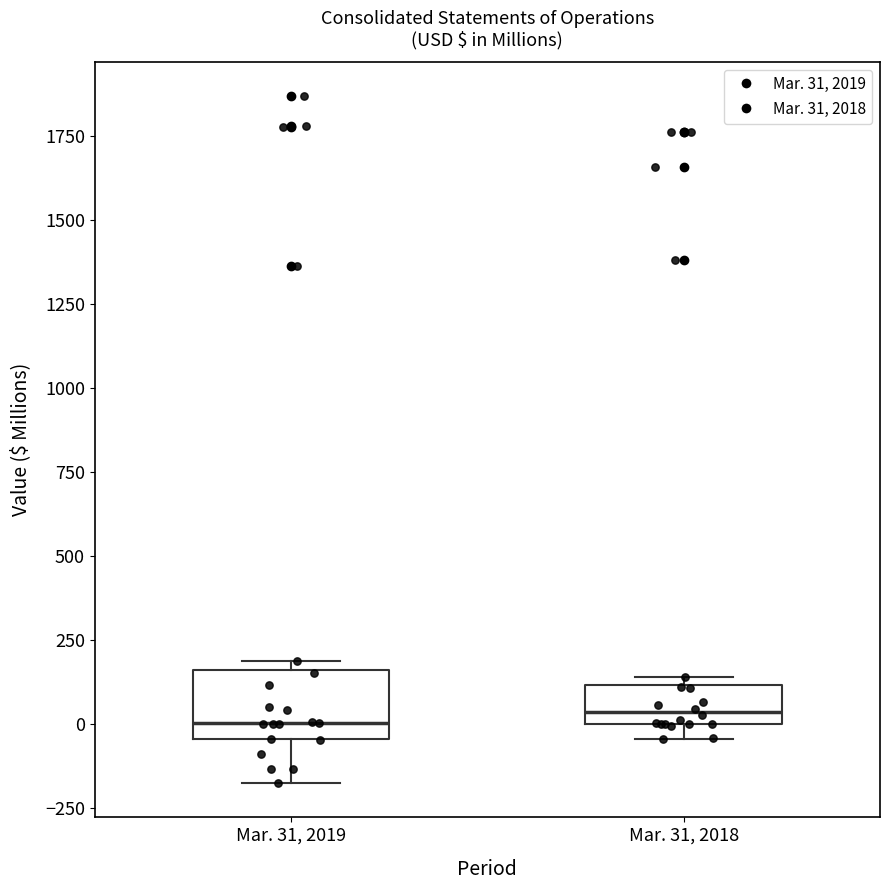

Reading left to right, transcribe this box plot: for each box, give where its median line is, the range the box spans, and where its two whiskers end, as read against the y-axis. The values are not printed on the chart, so give them approximately, as read against the axis.

Mar. 31, 2019: median 0, box -50 to 150, whiskers -200 to 200
Mar. 31, 2018: median 50, box 0 to 100, whiskers -50 to 150